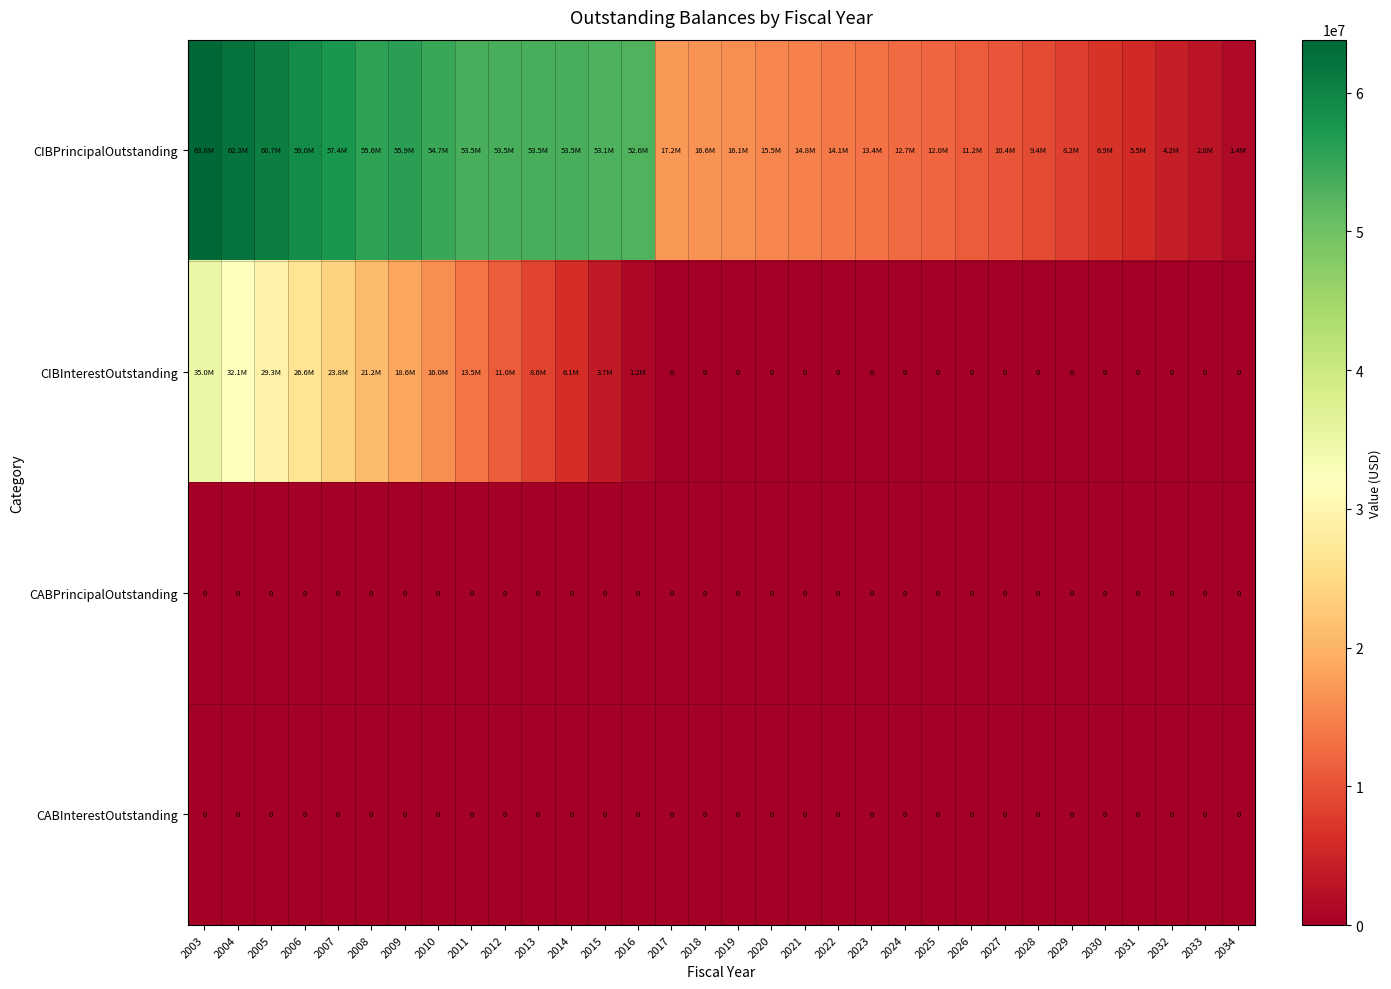

The CABPrincipalOutstanding series shows 0.0 at 2028. True or false?

True